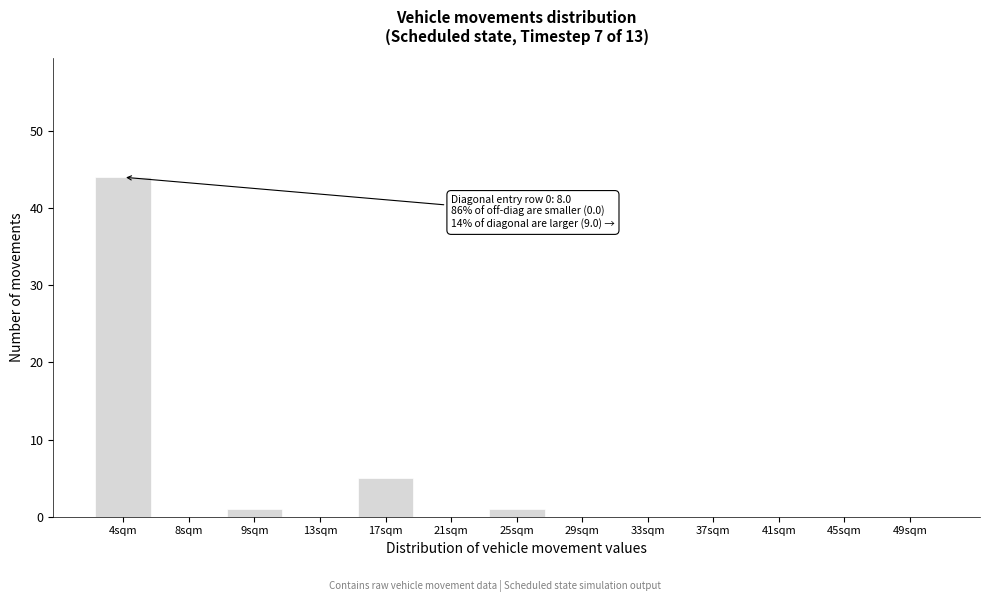

Reading left to right, extract all data points from this chart.

4sqm=44	8sqm=0	9sqm=1	13sqm=0	17sqm=5	21sqm=0	25sqm=1	29sqm=0	33sqm=0	37sqm=0	41sqm=0	45sqm=0	49sqm=0